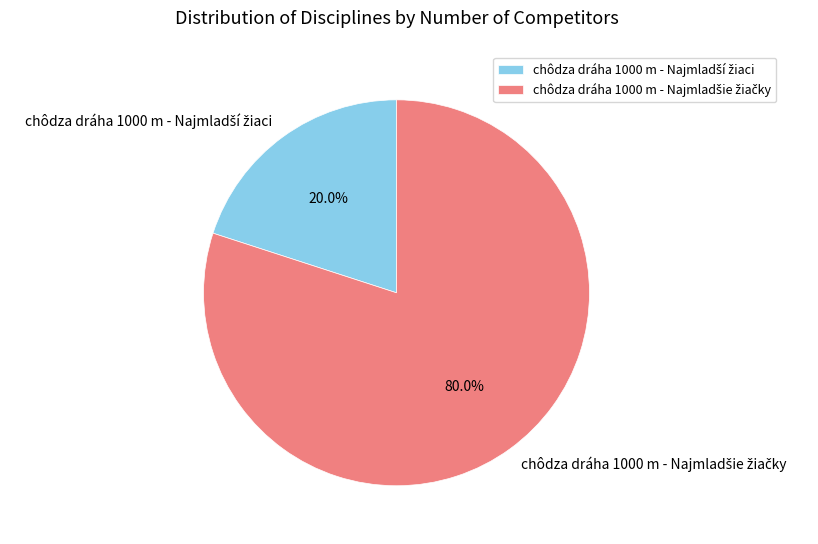

How many segments does this pie chart have?

2